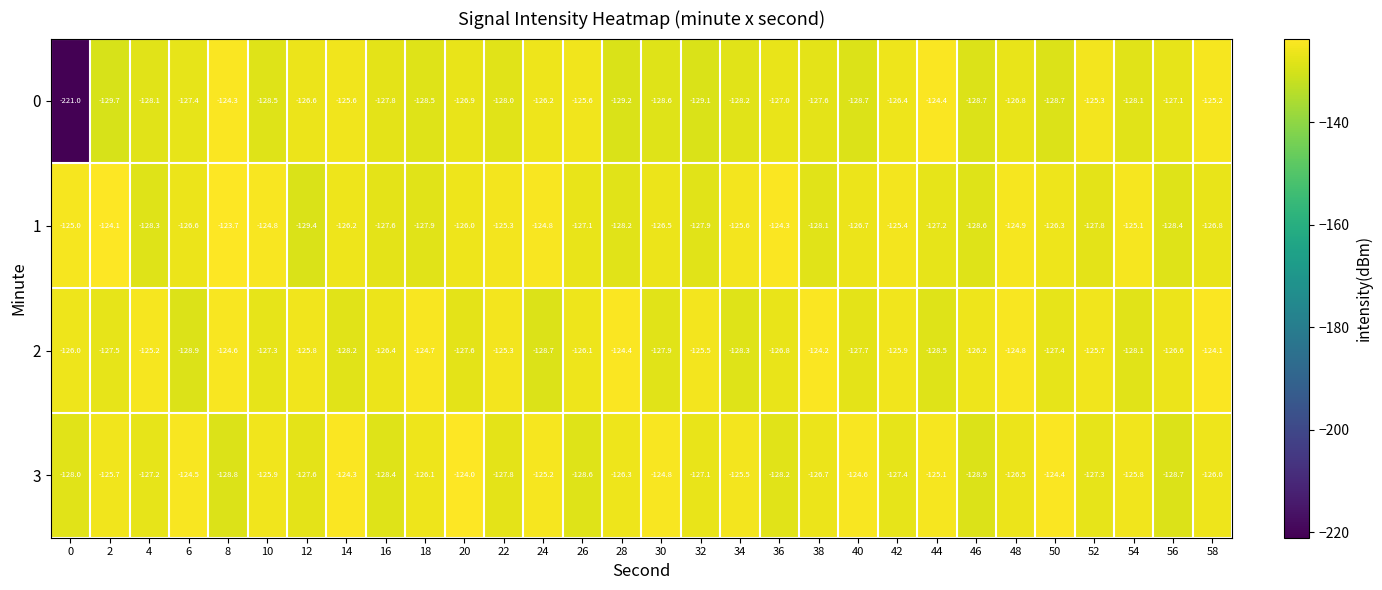

What is the spread (max minus min) of values at 48?

2.0